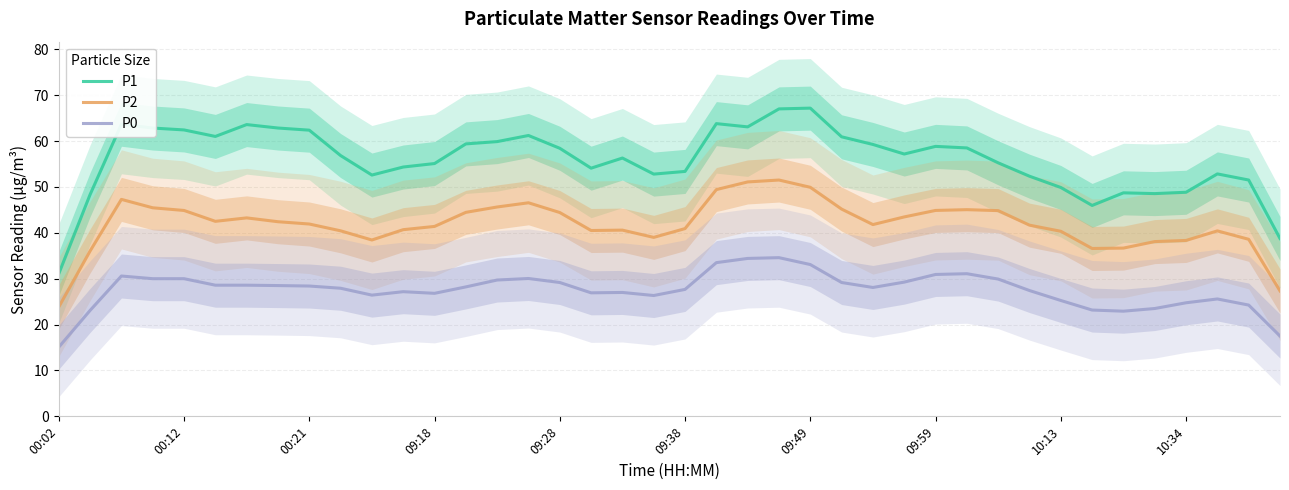

Which series has the largest total across all categories?

P1